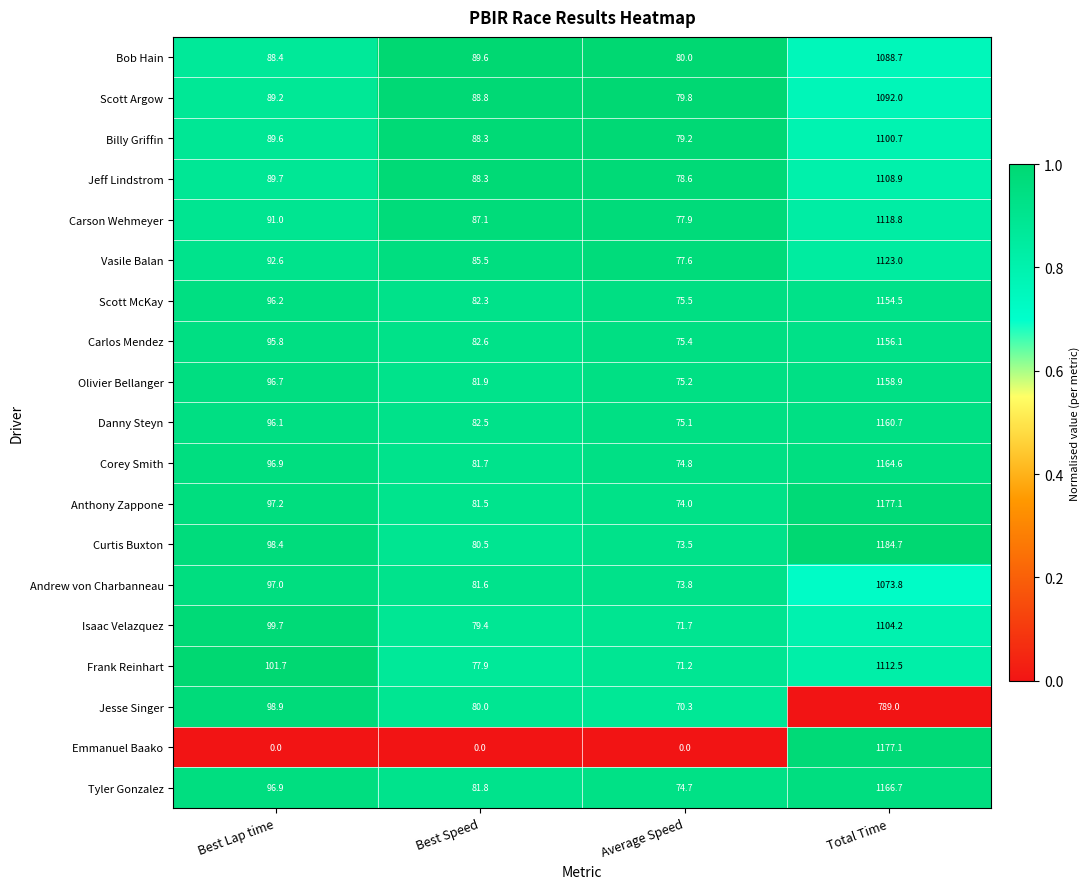

Between Average Speed and Total Time, which series saw the biggest shift?

Emmanuel Baako